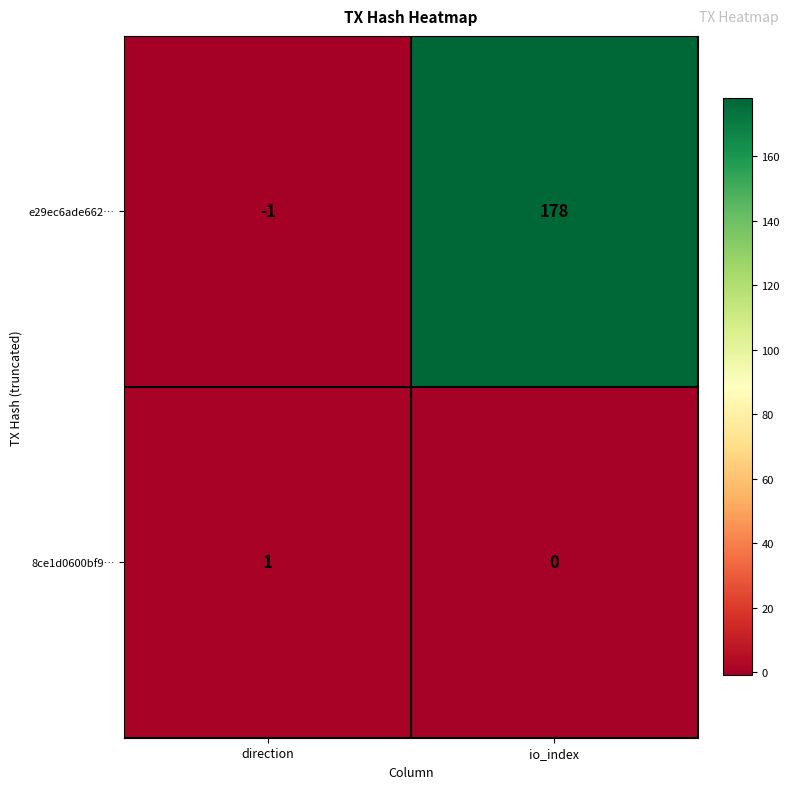

Reading right to left, list all the values displayed in this chart.

e29ec6ade662…: 178	-1
8ce1d0600bf9…: 0	1